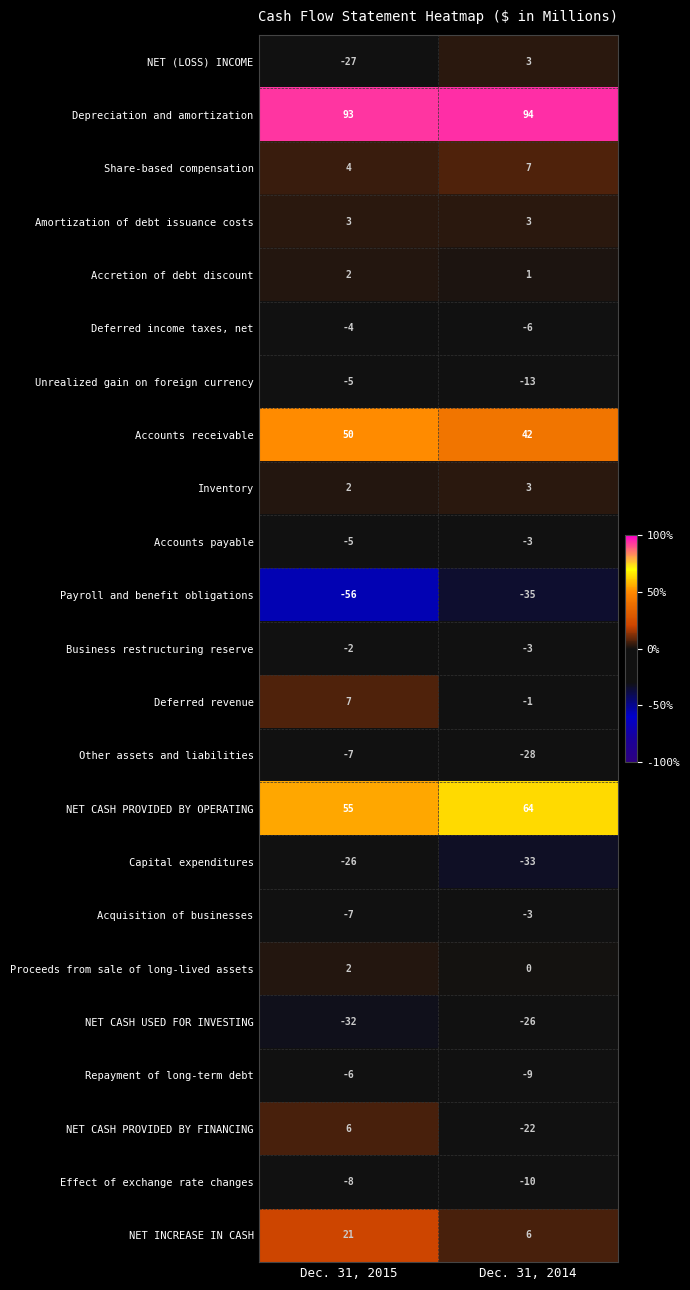

What is the spread (max minus min) of values at Dec. 31, 2015?

149